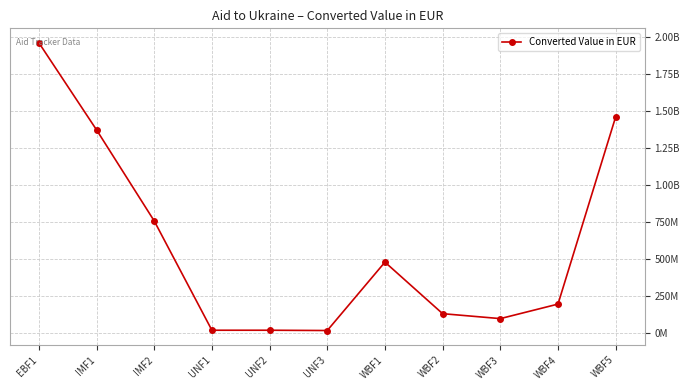

True or false: the data shows 845104757.0 at WBF1.

False